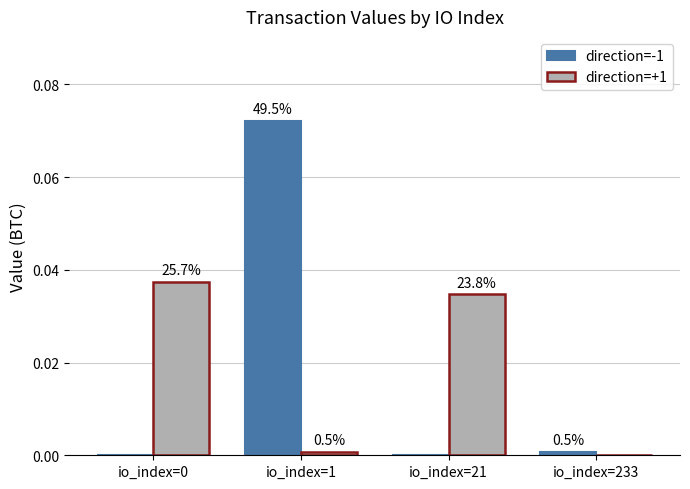

Are the bars horizontal?

No